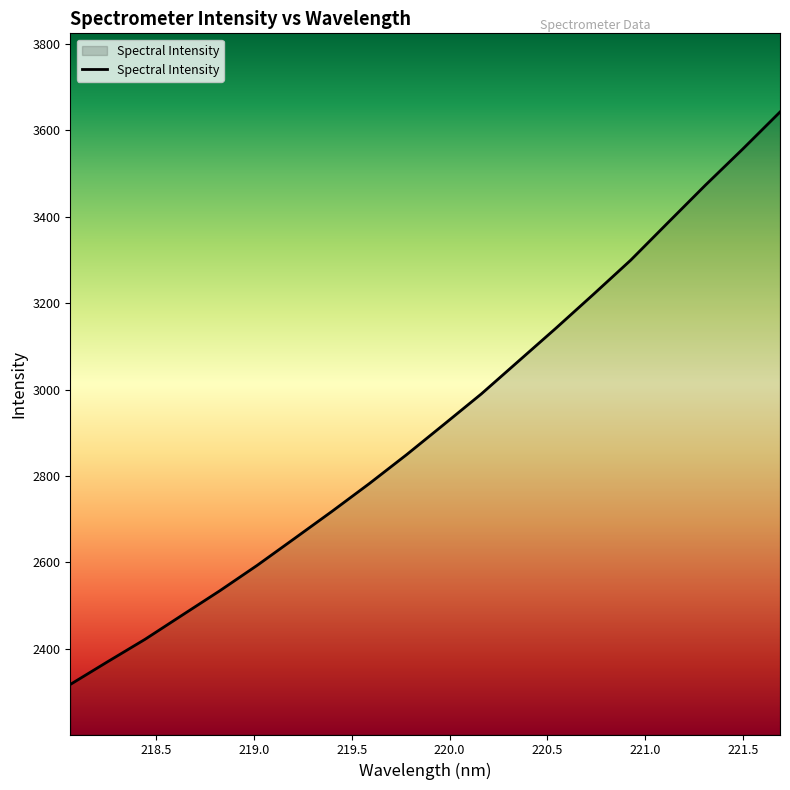

What is the greatest value displayed?

3642.6